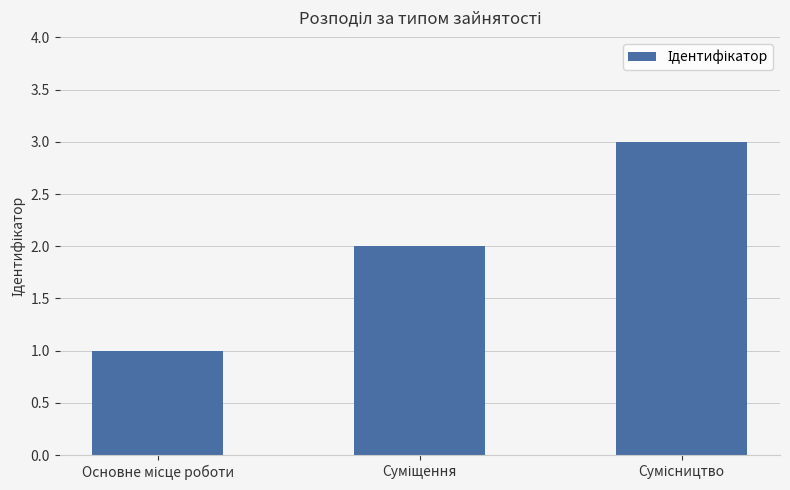

What is the sum of all values?

6